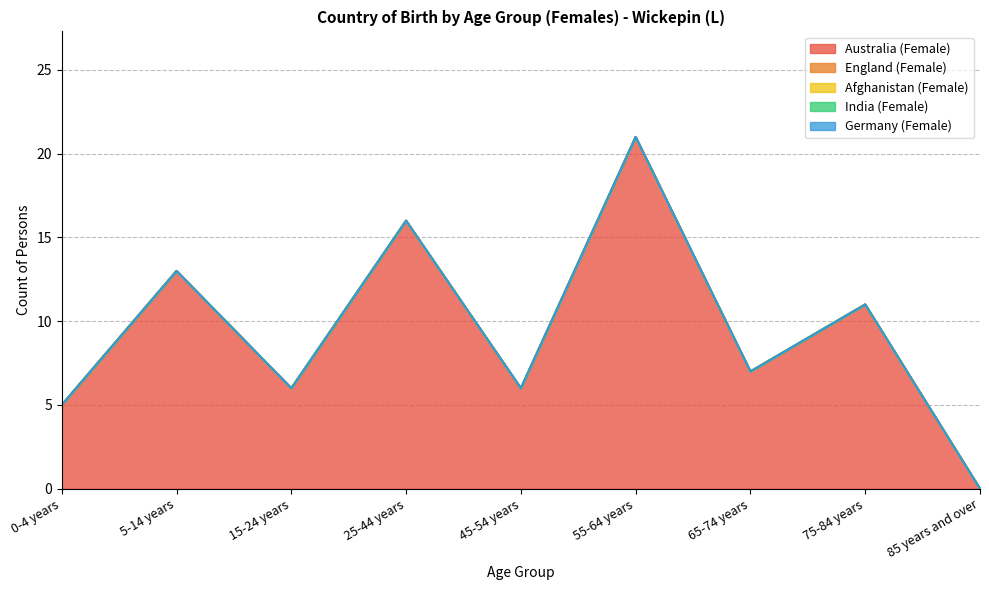

Which series changed the most between 0-4 years and 45-54 years?

Australia (Female)